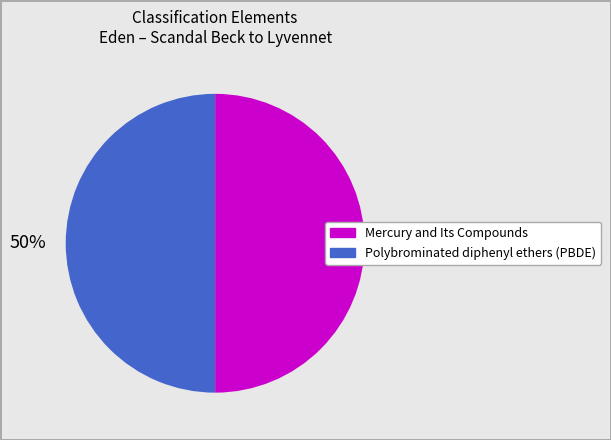

Is it true that Polybrominated diphenyl ethers (PBDE) is 50% of the pie?

True